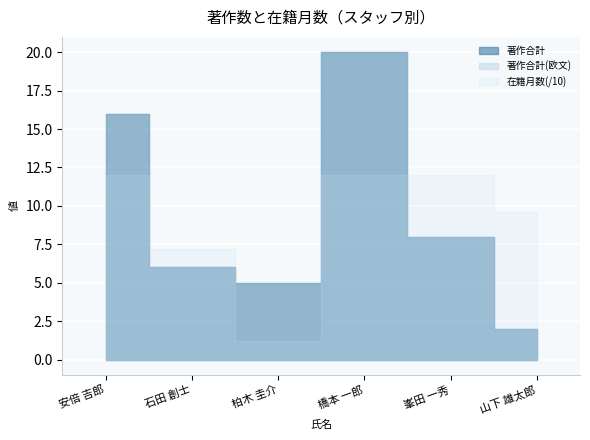

Reading left to right, what are all the values shown in this chart?

著作合計: 安倍 吉郎=16.0	石田 創士=6.0	柏木 圭介=5.0	橋本 一郎=20.0	峯田 一秀=8.0	山下 雄太郎=2.0
著作合計(欧文): 安倍 吉郎=16.0	石田 創士=6.0	柏木 圭介=5.0	橋本 一郎=20.0	峯田 一秀=8.0	山下 雄太郎=2.0
在籍月数: 安倍 吉郎=12.0	石田 創士=7.2	柏木 圭介=1.2	橋本 一郎=12.0	峯田 一秀=12.0	山下 雄太郎=9.6